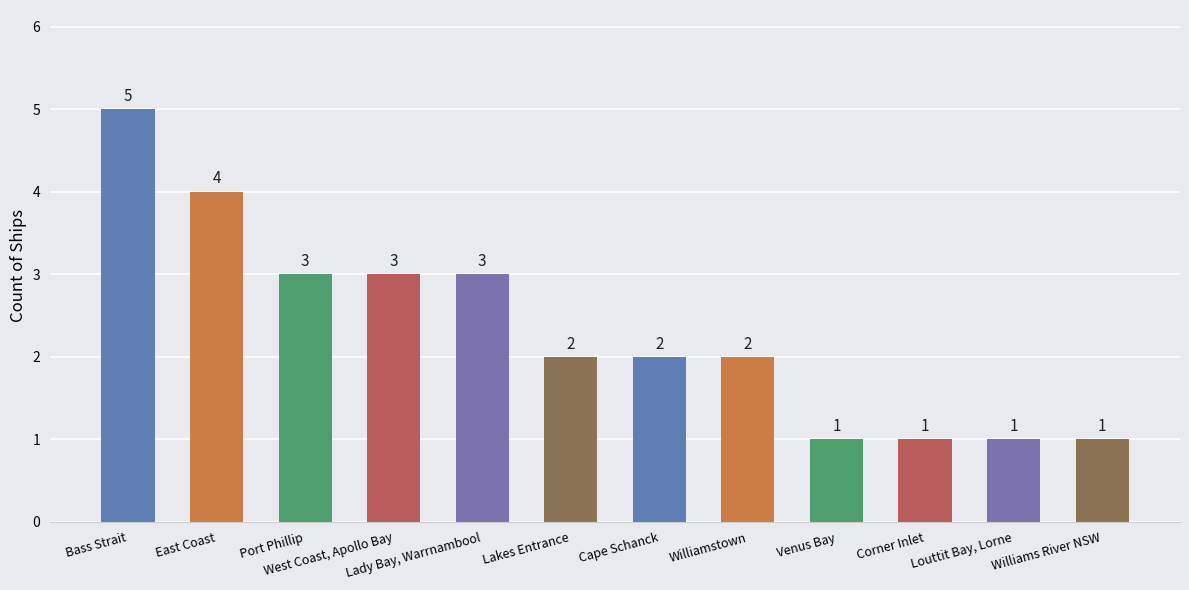

What is the sum of the values at Louttit Bay, Lorne and Lakes Entrance?

3